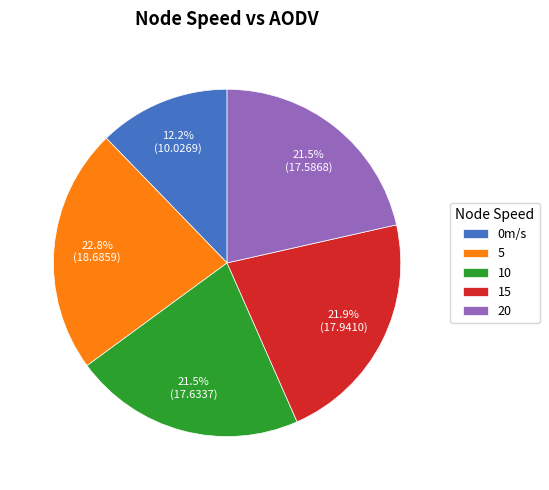

To the nearest percent, what portion does 15 represent?

22%